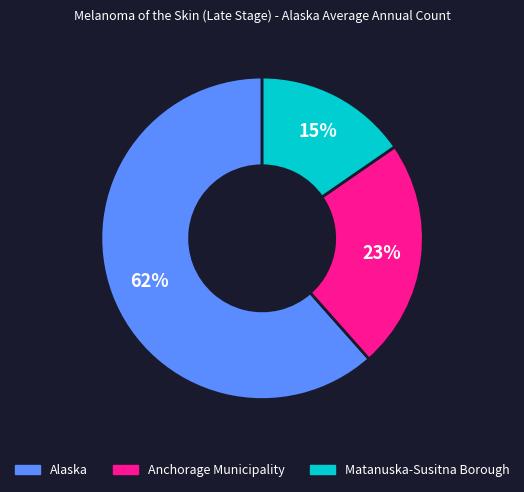

Is there a majority slice in this chart?

Yes